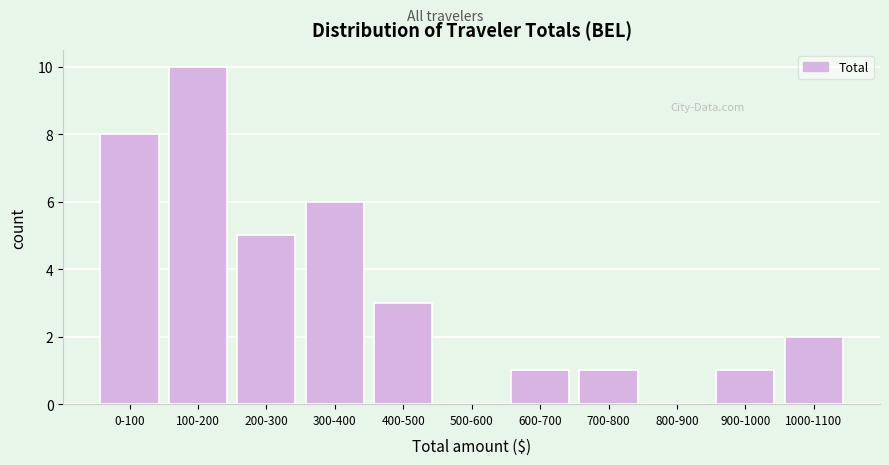

Reading right to left, extract all data points from this chart.

1000-1100=2	900-1000=1	800-900=0	700-800=1	600-700=1	500-600=0	400-500=3	300-400=6	200-300=5	100-200=10	0-100=8